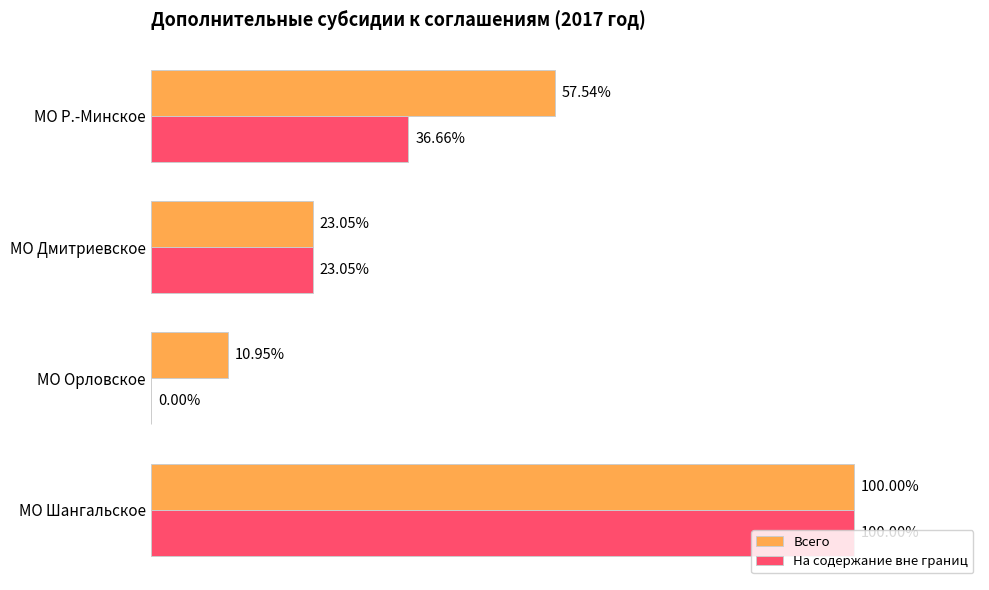

At how many categories does at least one series exceed 672742?

1